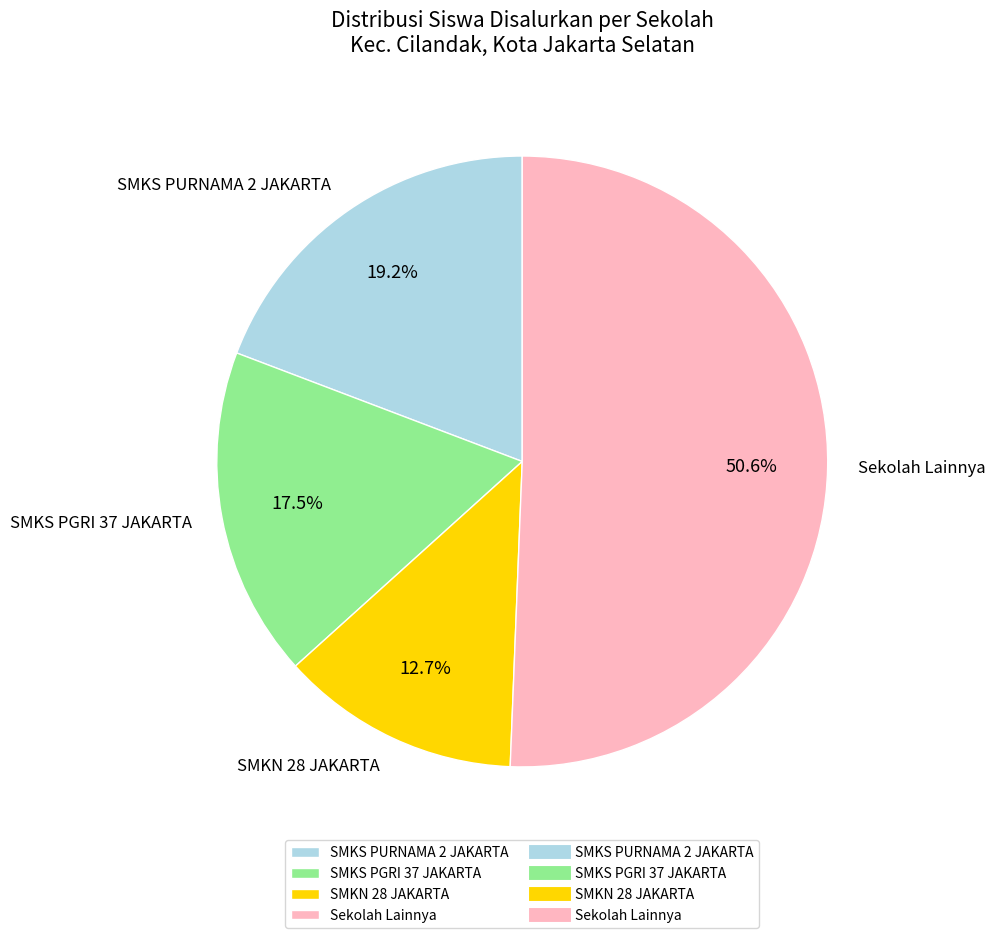

Does any single category account for the majority?

Yes